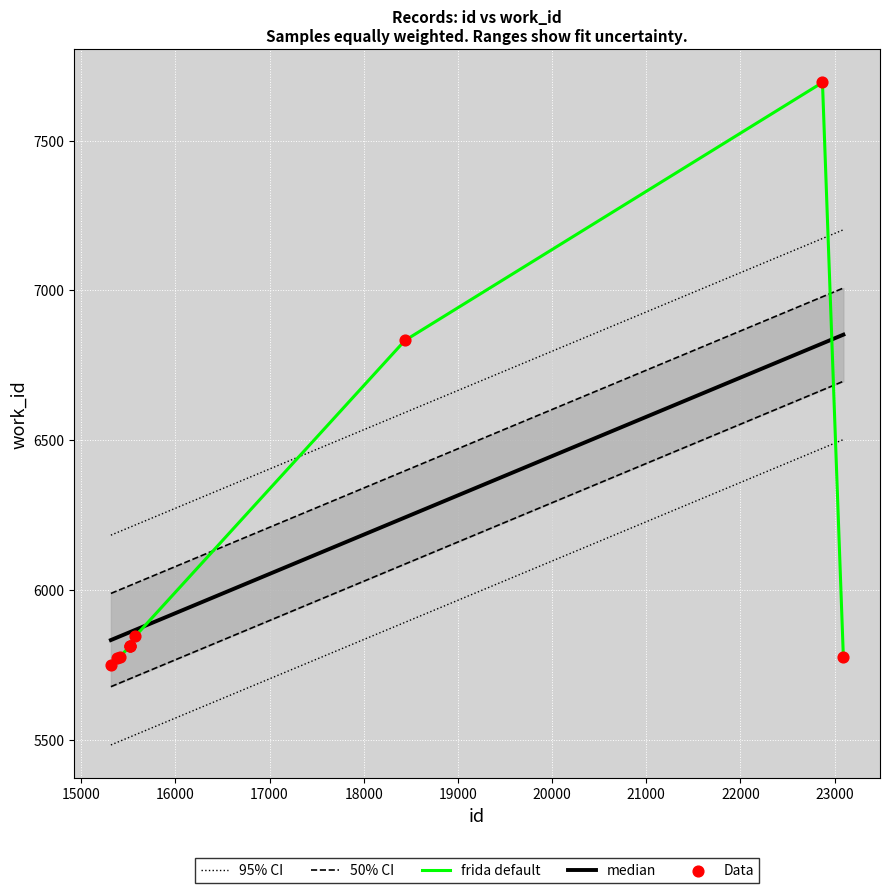

What is the change in value from 15316 to 15575?

+97